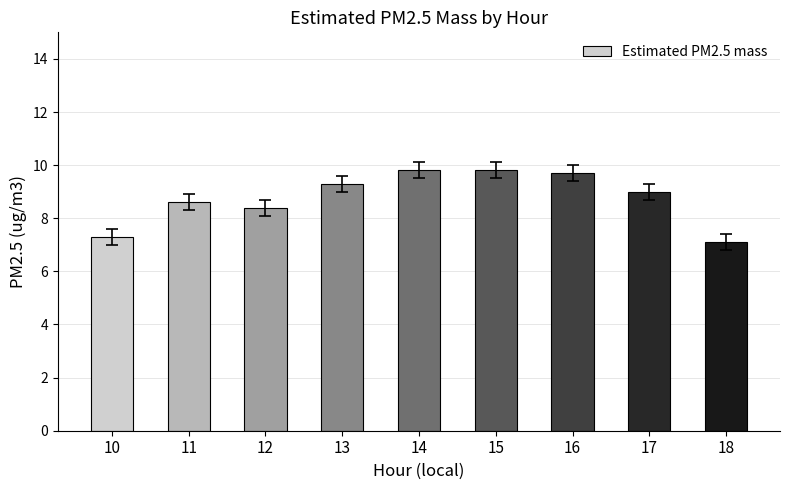

What is the greatest value displayed?

9.8